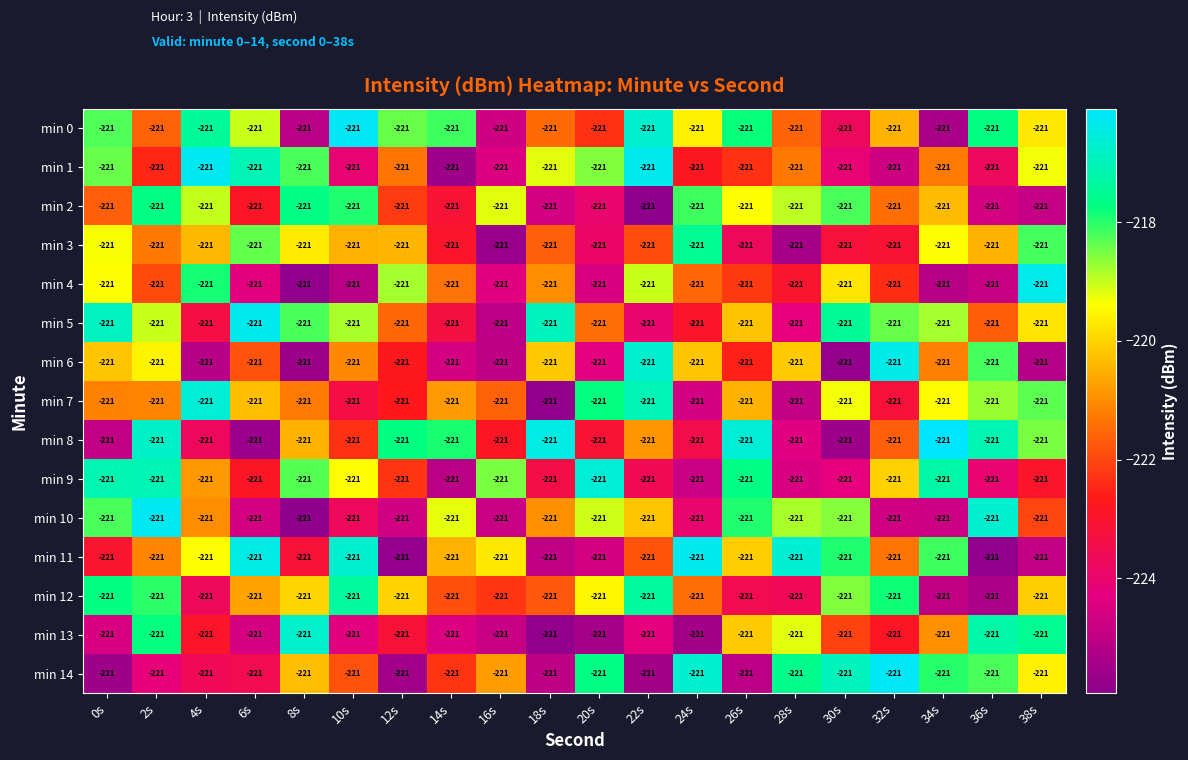

Which category has the lowest value in the min 4 series?

8s